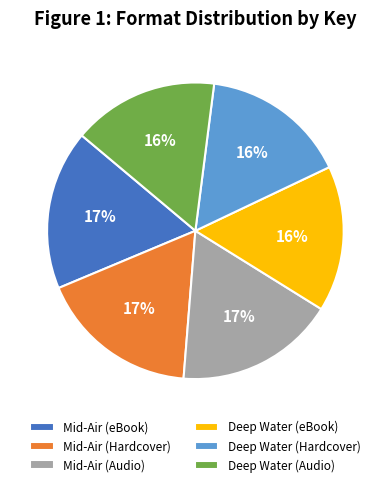

To the nearest percent, what percentage of the pie is Mid-Air (Audio)?

17%